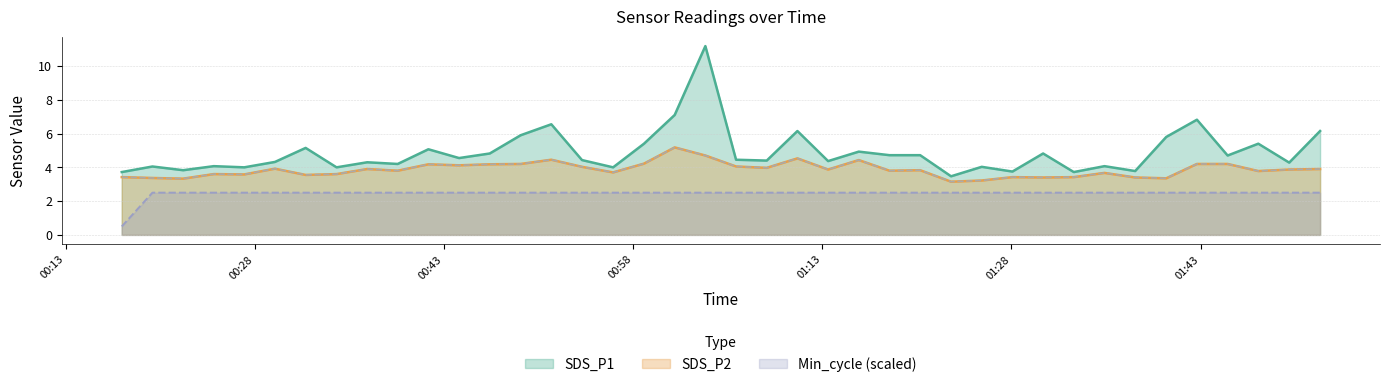

What is the difference between the maximum and minimum values in the SDS_P2 series?

2.0